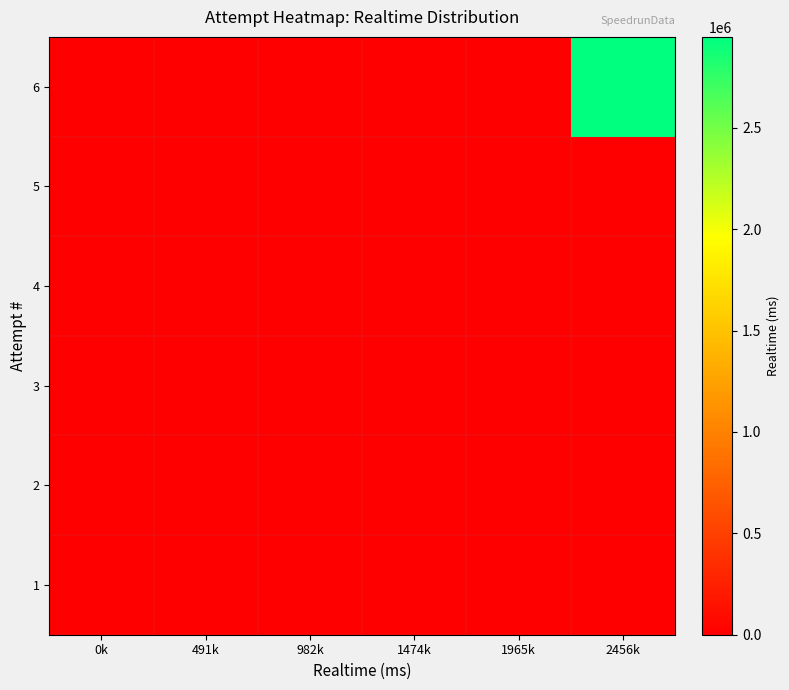

At 491k, list the series in order from largest to smallest.

1, 2, 3, 4, 5, 6